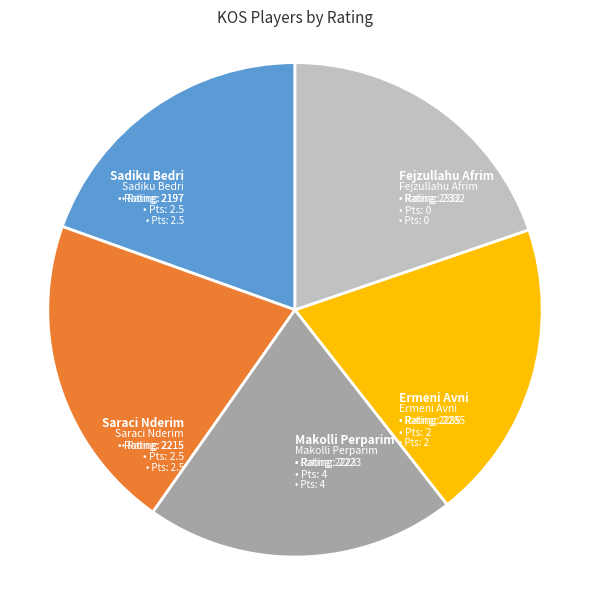

To the nearest percent, what is the average slice percentage?

20%